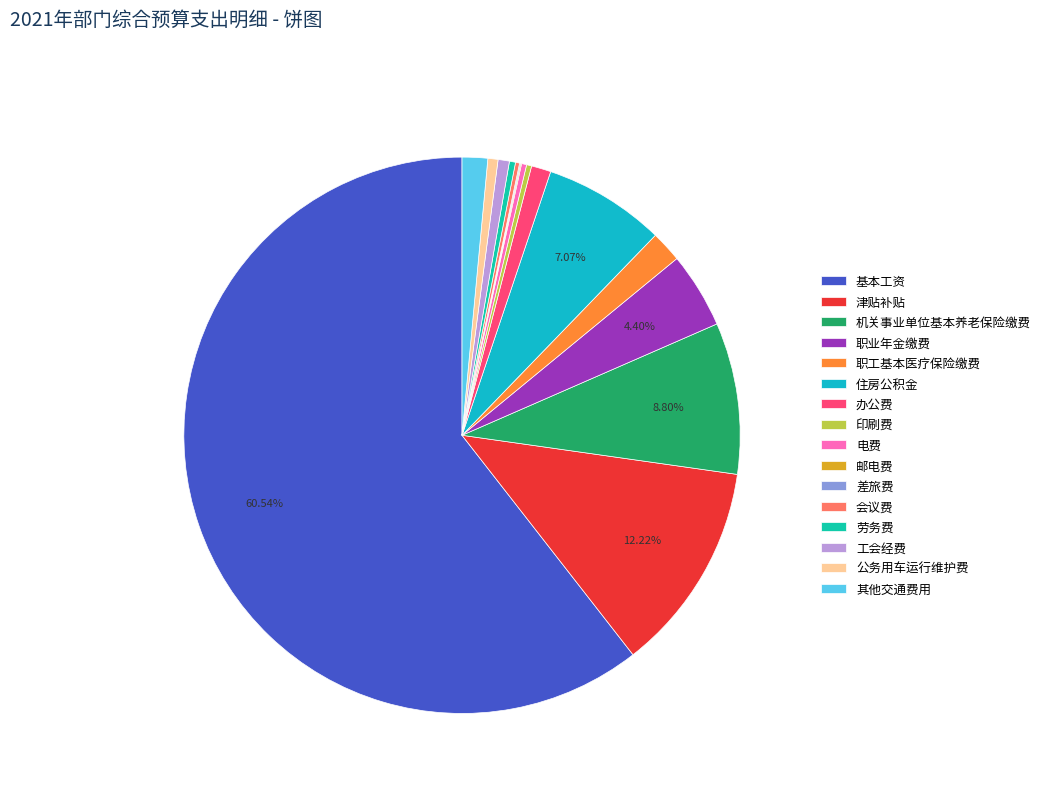

Is there any slice that represents more than half of the pie?

Yes